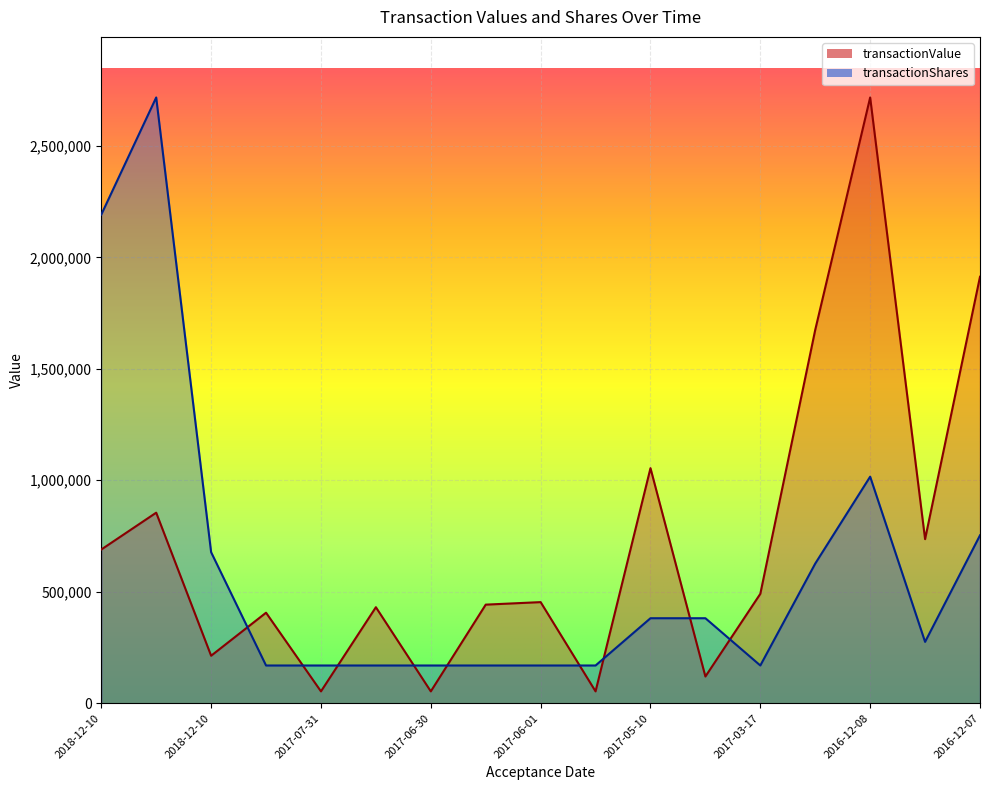

At which label does transactionValue reach its minimum?

2017-07-31